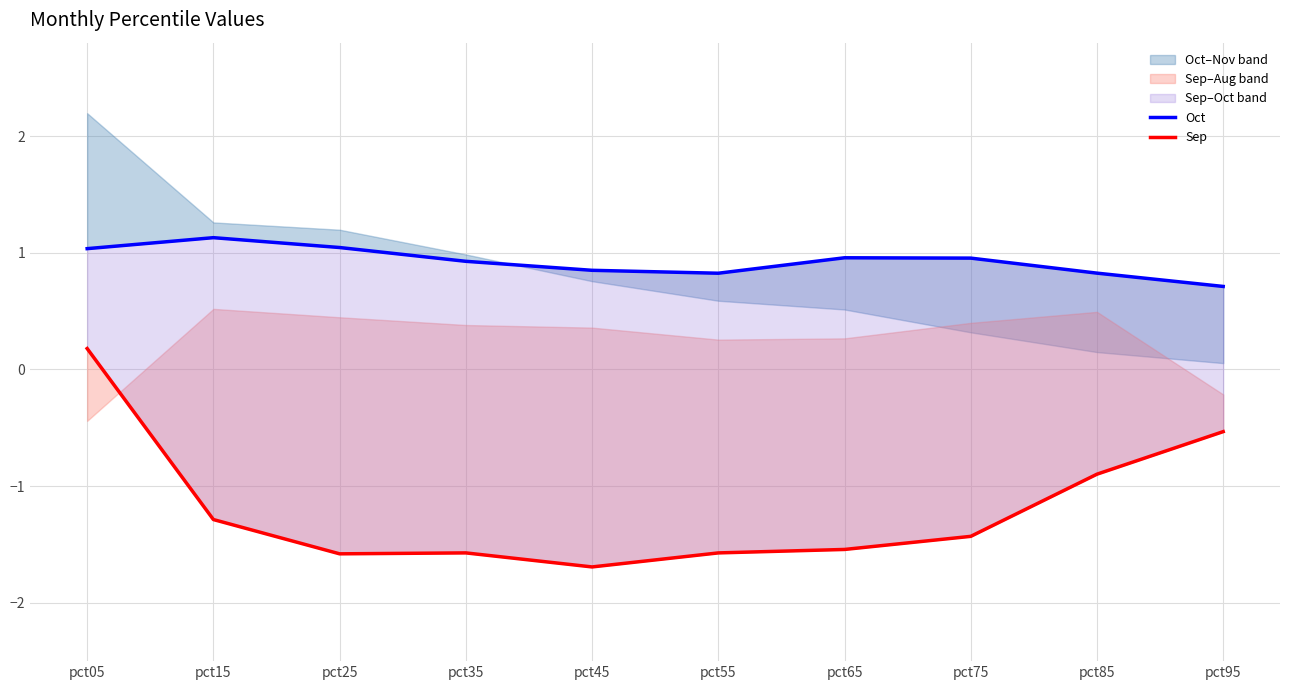

Reading right to left, extract all data points from this chart.

Oct: pct95=0.7	pct85=0.8	pct75=1.0	pct65=1.0	pct55=0.8	pct45=0.8	pct35=0.9	pct25=1.0	pct15=1.1	pct05=1.0
Sep: pct95=-0.5	pct85=-0.9	pct75=-1.4	pct65=-1.5	pct55=-1.6	pct45=-1.7	pct35=-1.6	pct25=-1.6	pct15=-1.3	pct05=0.2